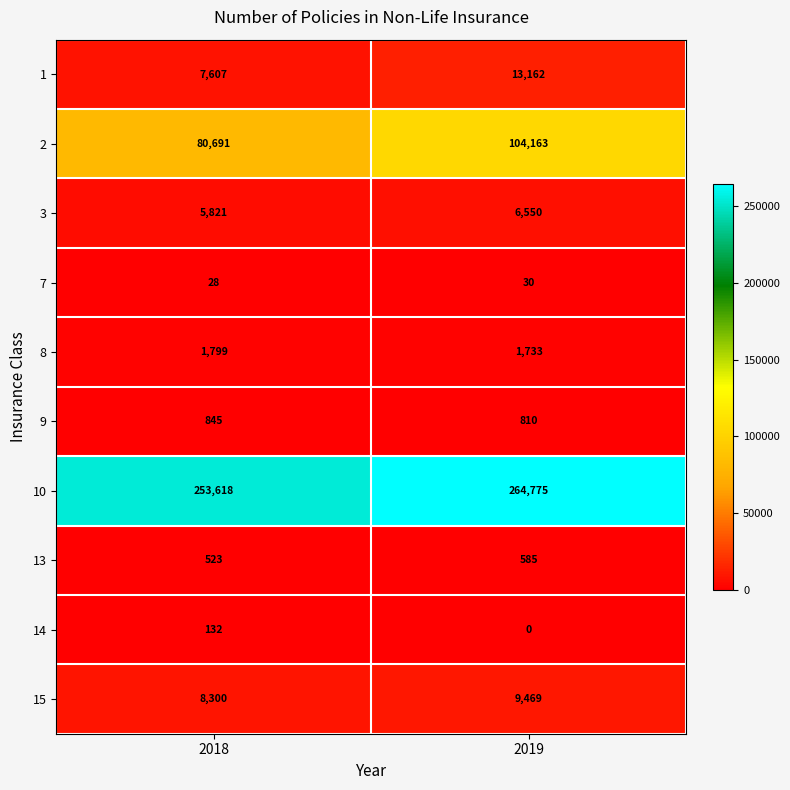

Rank the series at 2018 from highest to lowest value.

10, 2, 15, 1, 3, 8, 9, 13, 14, 7